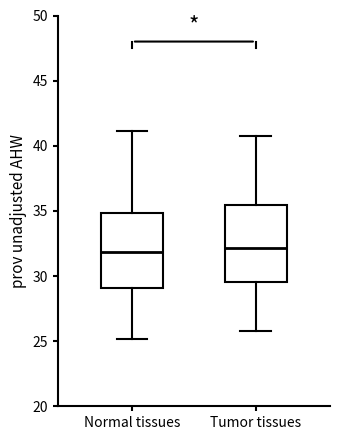

Reading left to right, read every box against the y-axis: the position of its median line, the range the box covers, and the ends of its whiskers. The values are not printed on the chart, so give them approximately, as read against the axis.

Normal tissues: median 32.0, box 29.0 to 35.0, whiskers 25.0 to 41.0
Tumor tissues: median 32.0, box 29.5 to 35.5, whiskers 26.0 to 41.0